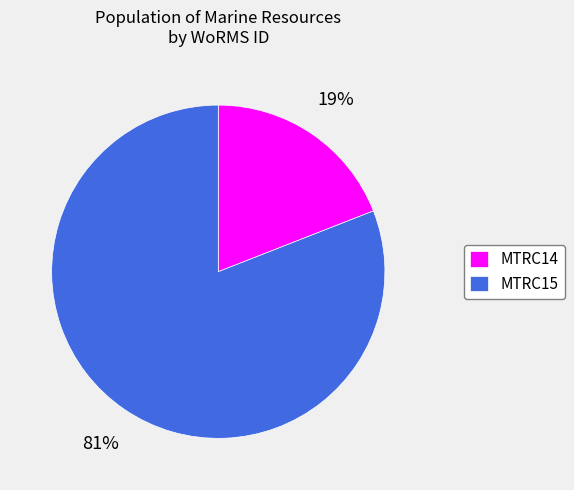

Rank the categories by value from highest to lowest.

MTRC15, MTRC14